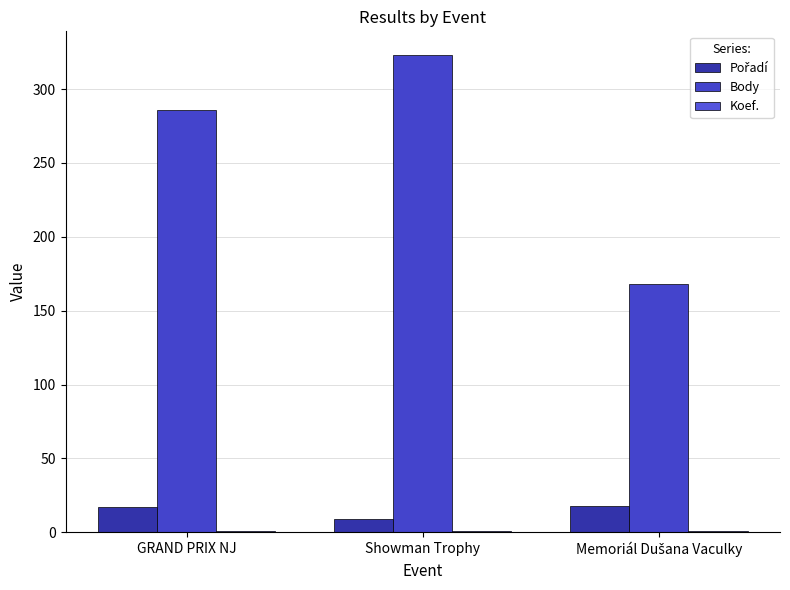

True or false: Pořadí has a value of 18 at Memoriál Dušana Vaculky.

True